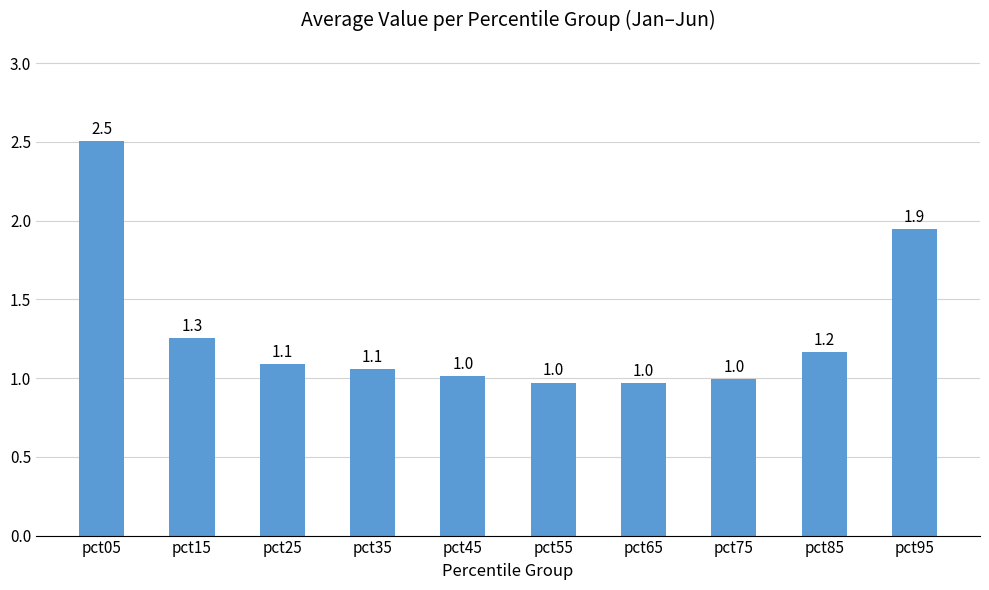

Which has a higher value, pct55 or pct25?

pct25